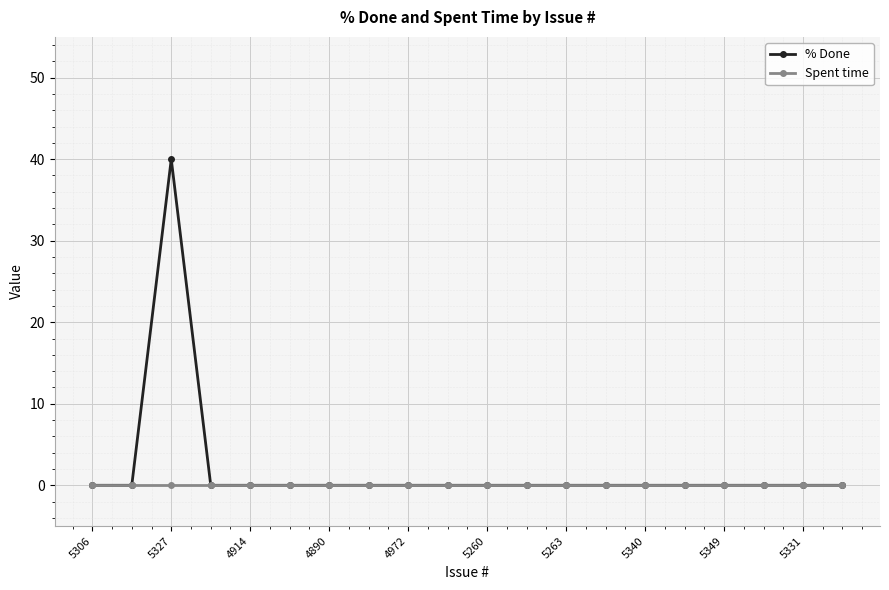

Does the chart have visible grid lines?

Yes